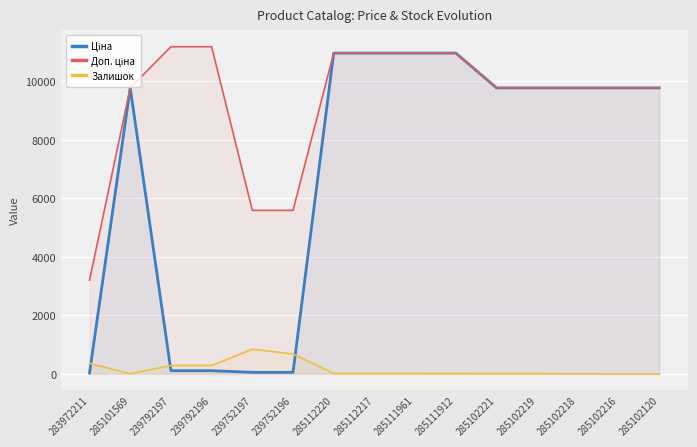

Rank the series at 285101569 from lowest to highest value.

Залишок, Ціна, Доп. ціна